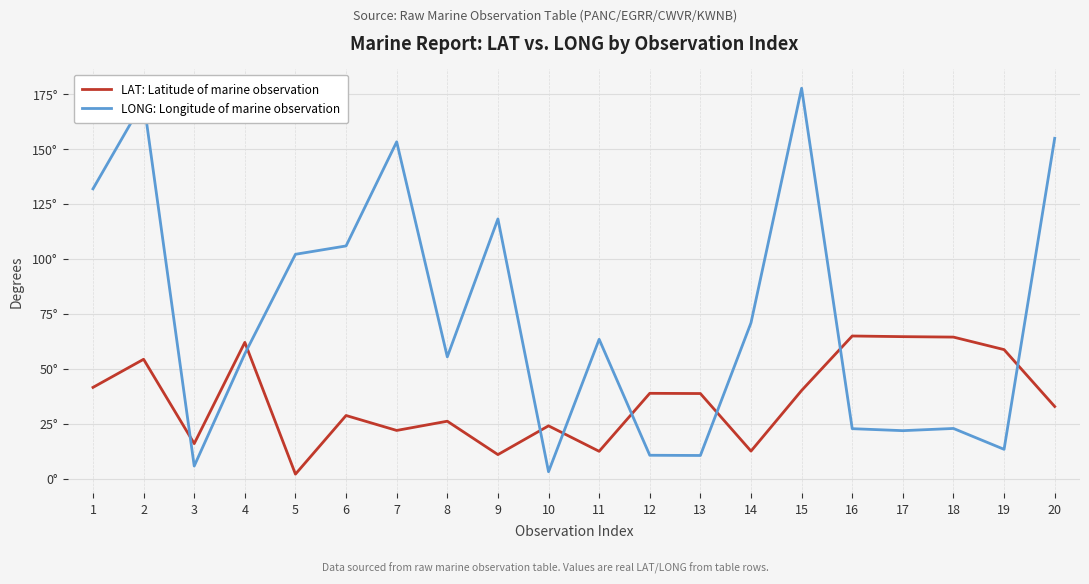

Is this an area chart (filled region under the line)?

No